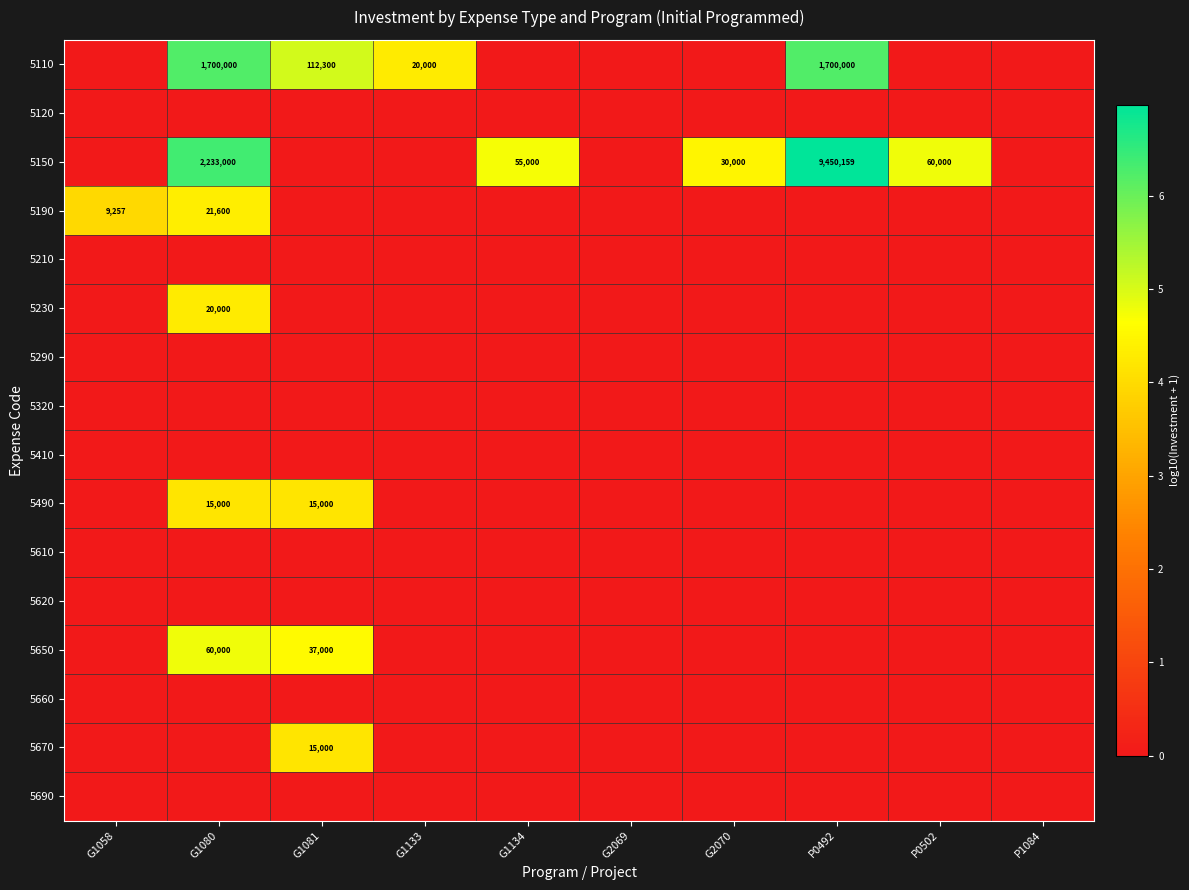

Where is 5670 nearest to the value 2?

G1058